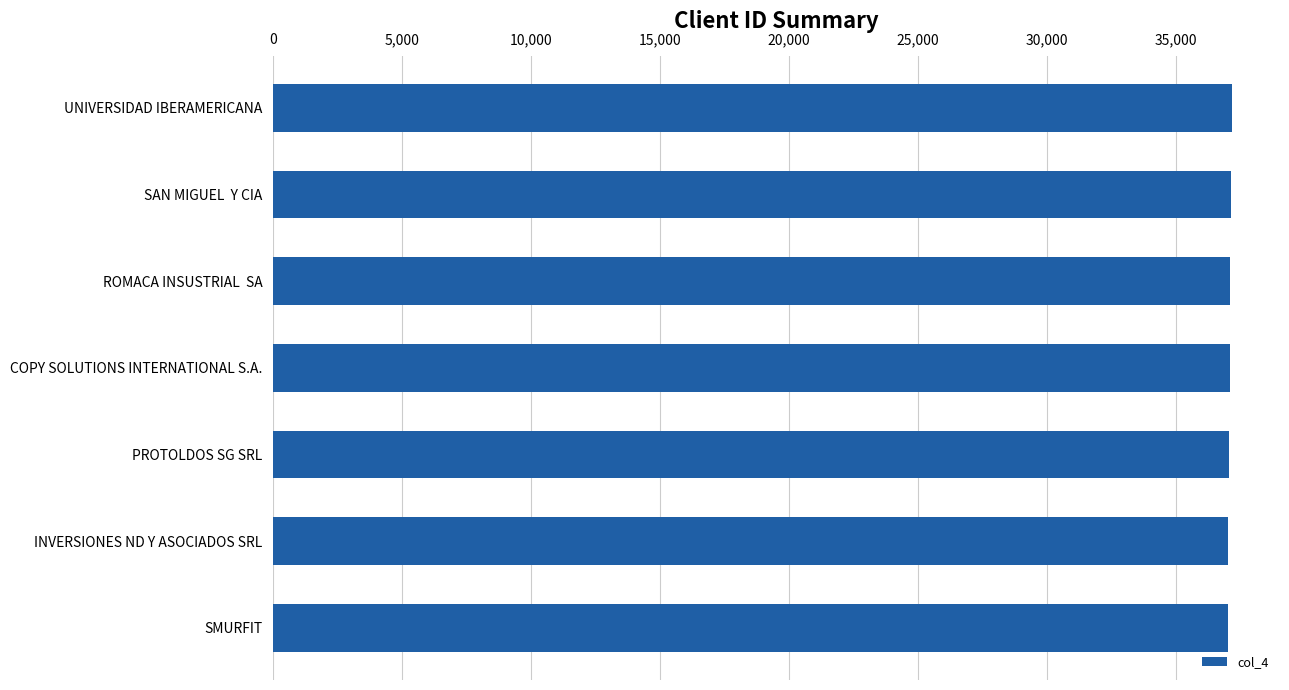

Does the chart contain stacked bars?

No